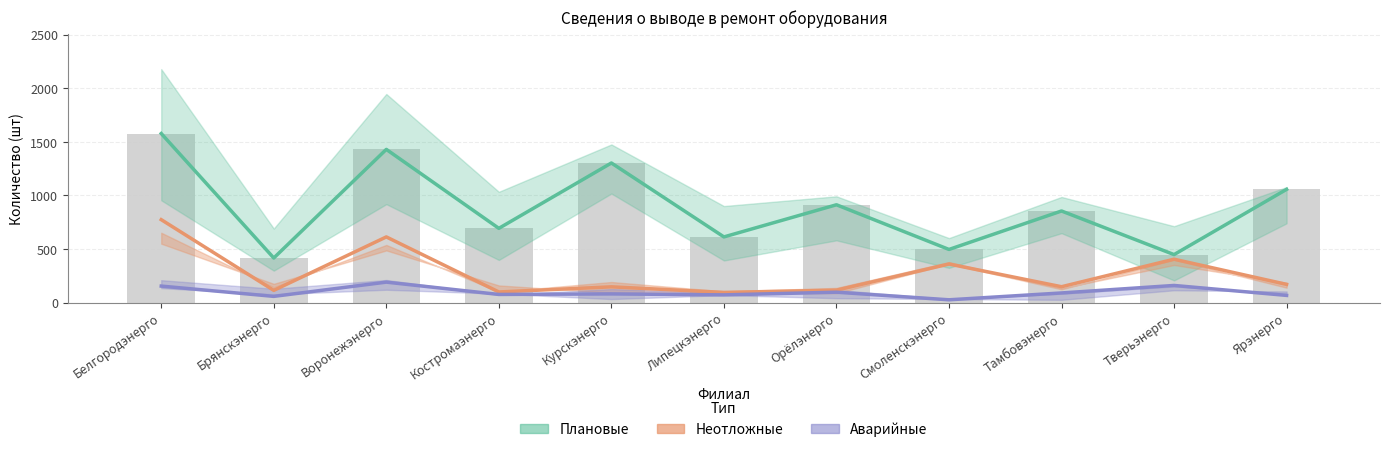

Reading left to right, list all the values displayed in this chart.

Плановые (среднее): Белгородэнерго=1578	Брянскэнерго=416	Воронежэнерго=1430	Костромаэнерго=693	Курскэнерго=1303	Липецкэнерго=613	Орёлэнерго=913	Смоленскэнерго=496	Тамбовэнерго=855	Тверьэнерго=448	Ярэнерго=1057
Неотложные (среднее): Белгородэнерго=774	Брянскэнерго=114	Воронежэнерго=613	Костромаэнерго=99	Курскэнерго=147	Липецкэнерго=95	Орёлэнерго=116	Смоленскэнерго=360	Тамбовэнерго=148	Тверьэнерго=405	Ярэнерго=170
Аварийные (среднее): Белгородэнерго=154	Брянскэнерго=58	Воронежэнерго=191	Костромаэнерго=76	Курскэнерго=81	Липецкэнерго=72	Орёлэнерго=97	Смоленскэнерго=26	Тамбовэнерго=90	Тверьэнерго=160	Ярэнерго=67